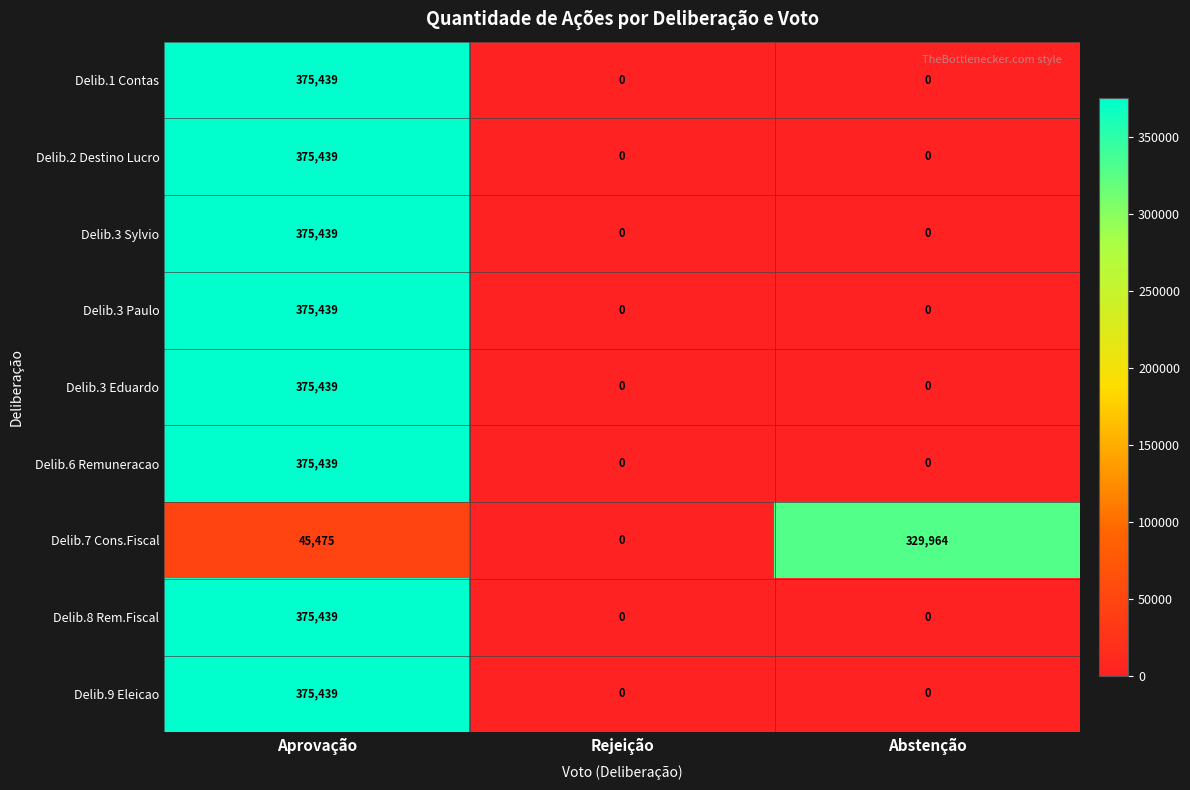

Reading right to left, what are all the values shown in this chart?

Delib.1 Contas: Abstenção=0	Rejeição=0	Aprovação=375439
Delib.2 Destino Lucro: Abstenção=0	Rejeição=0	Aprovação=375439
Delib.3 Sylvio: Abstenção=0	Rejeição=0	Aprovação=375439
Delib.3 Paulo: Abstenção=0	Rejeição=0	Aprovação=375439
Delib.3 Eduardo: Abstenção=0	Rejeição=0	Aprovação=375439
Delib.6 Remuneracao: Abstenção=0	Rejeição=0	Aprovação=375439
Delib.7 Cons.Fiscal: Abstenção=329964	Rejeição=0	Aprovação=45475
Delib.8 Rem.Fiscal: Abstenção=0	Rejeição=0	Aprovação=375439
Delib.9 Eleicao: Abstenção=0	Rejeição=0	Aprovação=375439